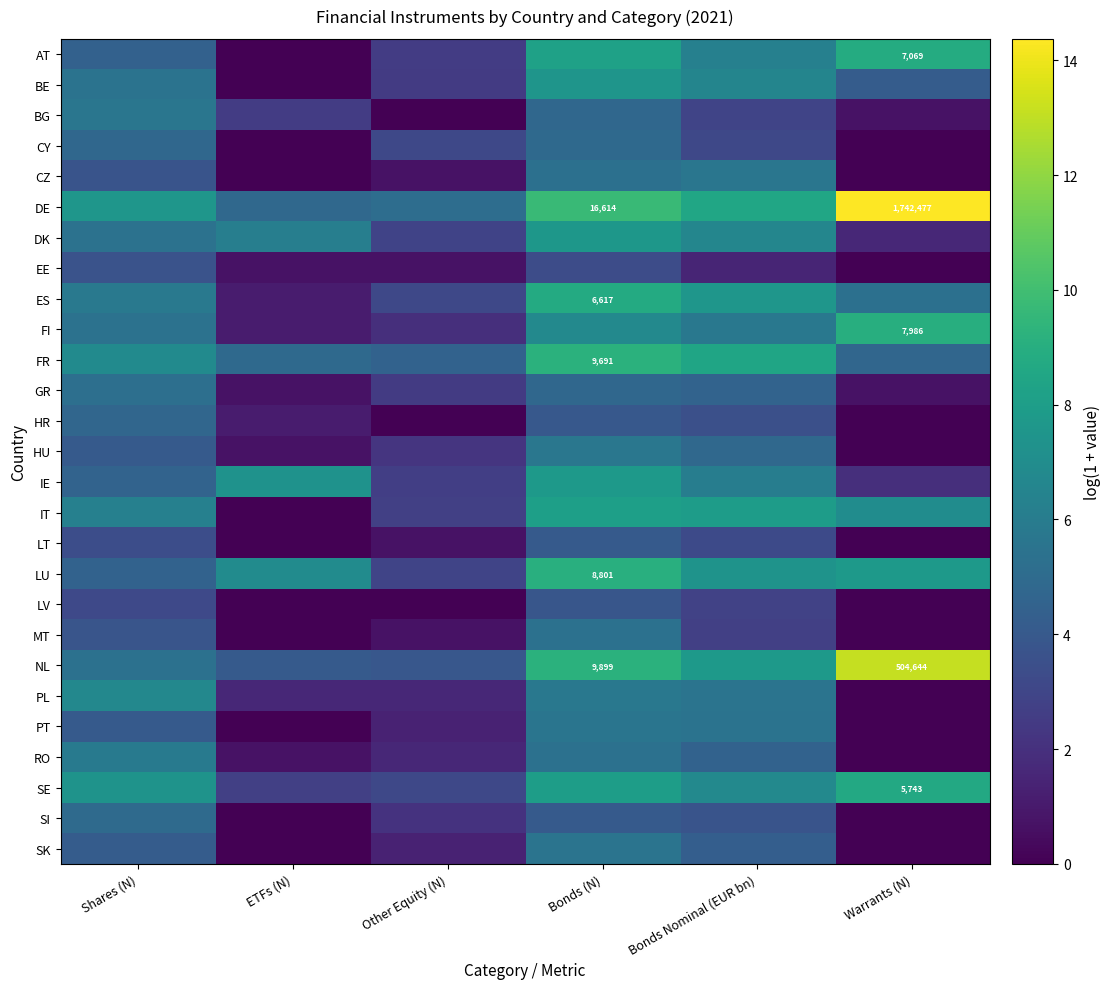

Which series has the largest total across all categories?

DE